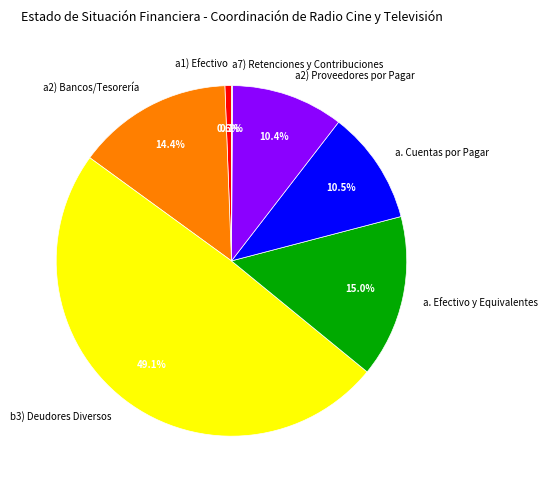

Does a1) Efectivo represent more than half of the total?

No